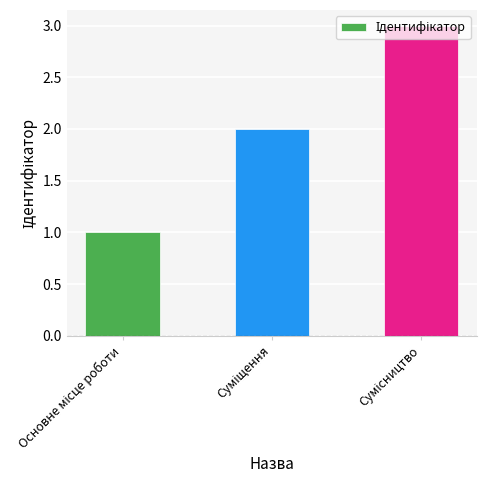

What is the sum of all values?

6